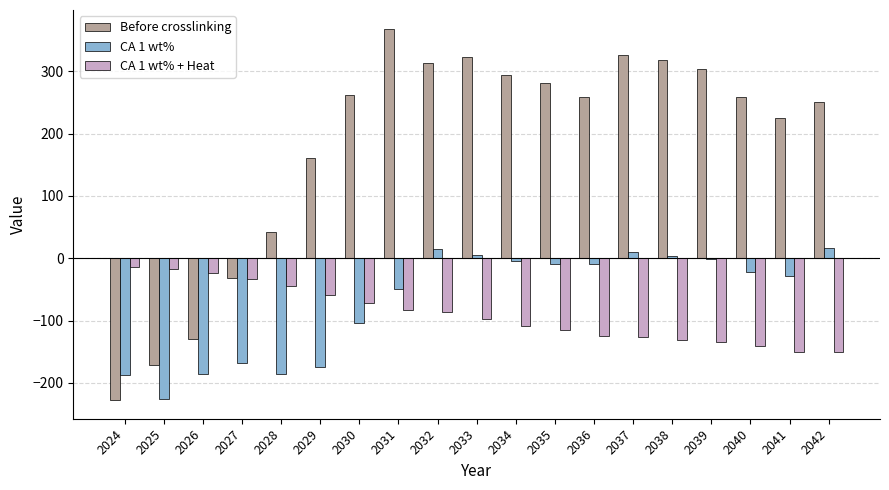

The value of Before crosslinking at 2035 is 281.3. True or false?

True